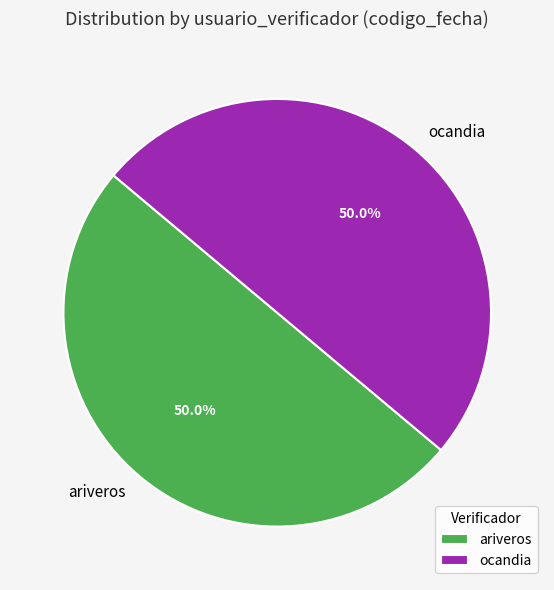

What percentage do ocandia and ariveros together represent?

100.0%